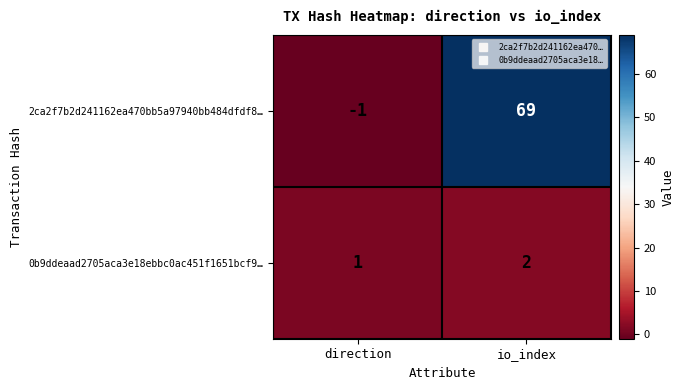

At which category is the sum across all series the highest?

io_index